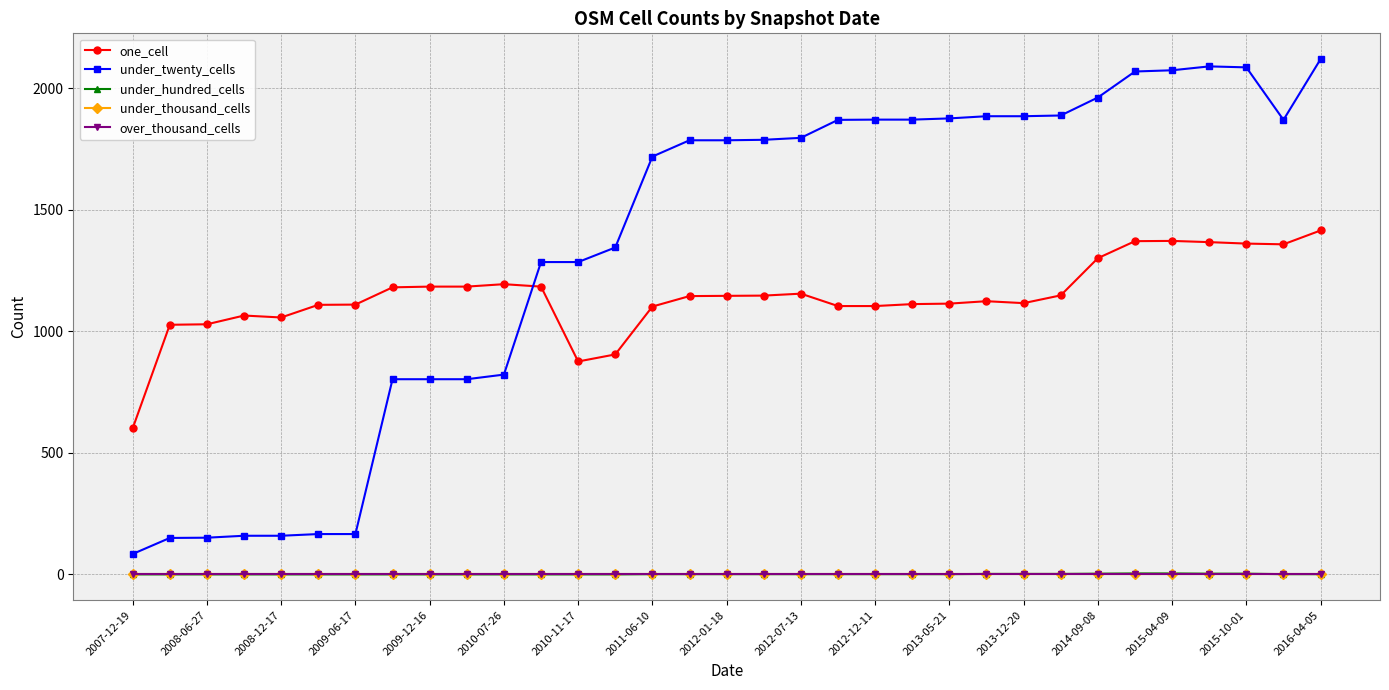

How many lines are shown in the chart?

5